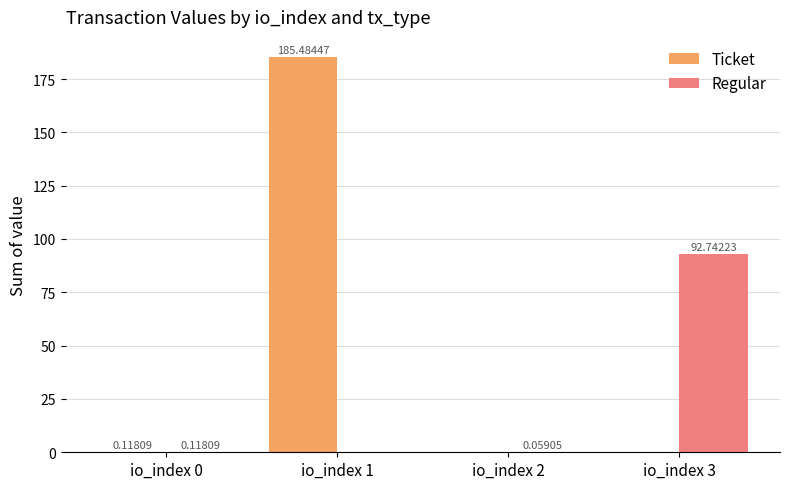

Is the value of Regular at io_index 1 greater than the value of Ticket at io_index 1?

No